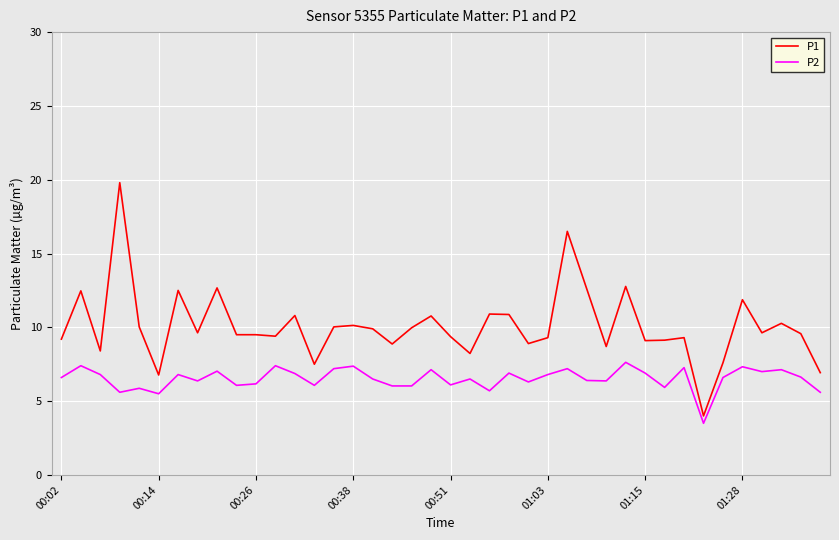

What is the maximum value for P1?

19.8